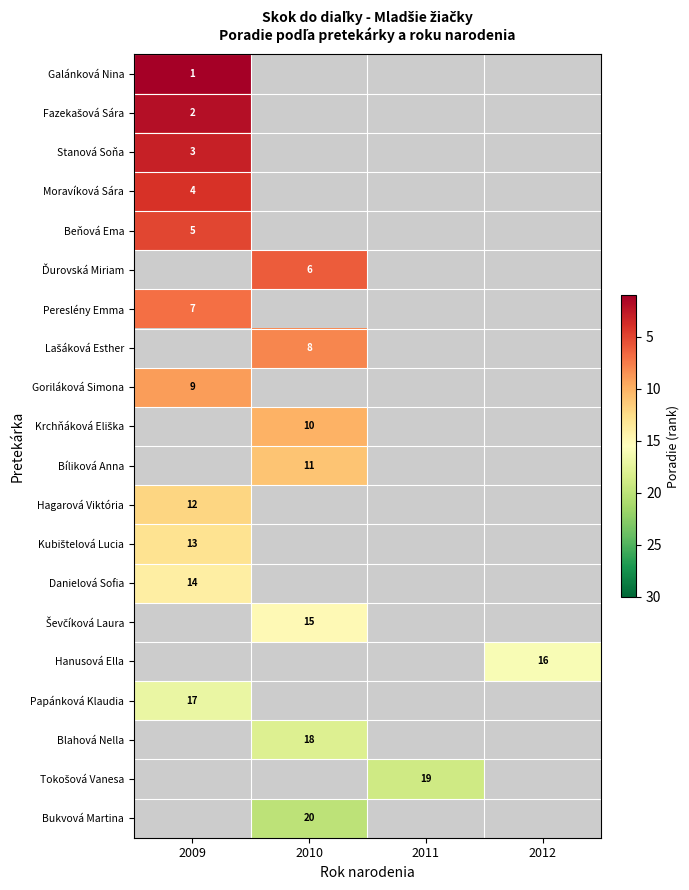

True or false: Galánková Nina has a value of 1 at 2009.

True